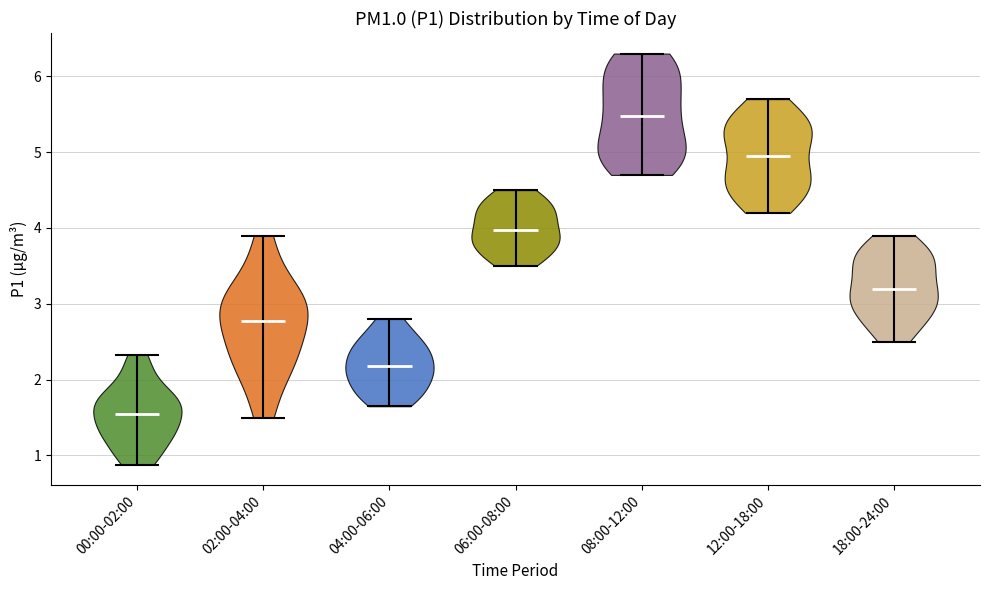

Which violin has the highest median line?

08:00-12:00